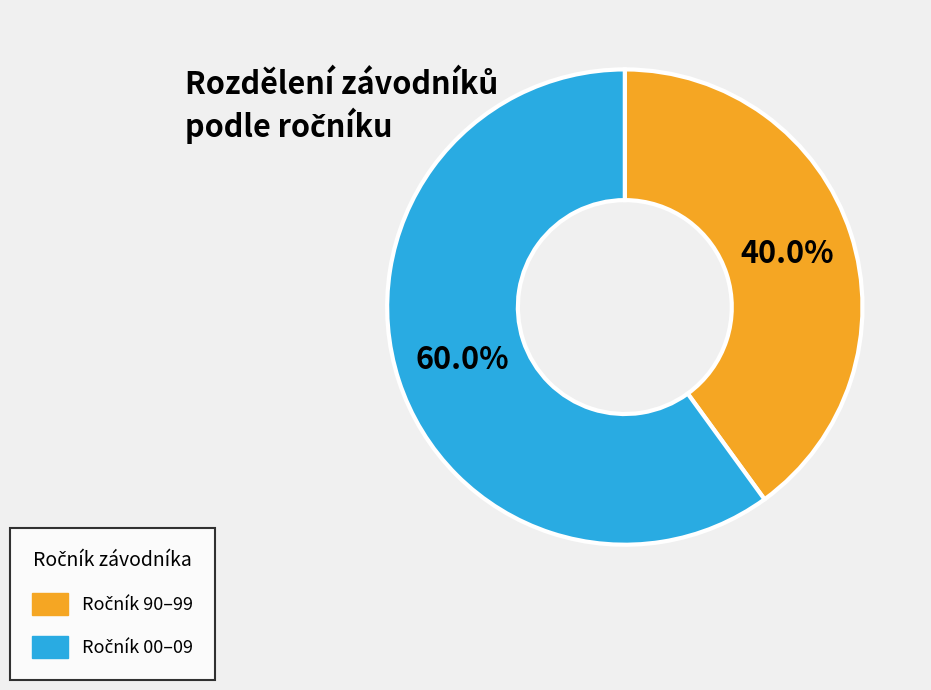

To the nearest percent, what is the difference between the largest and smallest slice percentages?

20%